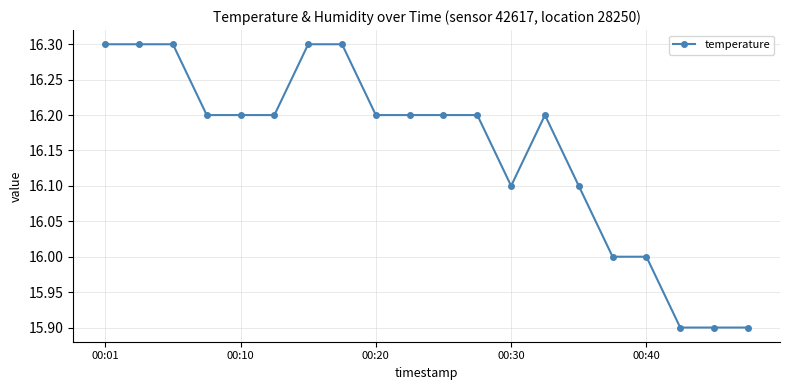

What is the difference between the maximum and second lowest values?

0.4